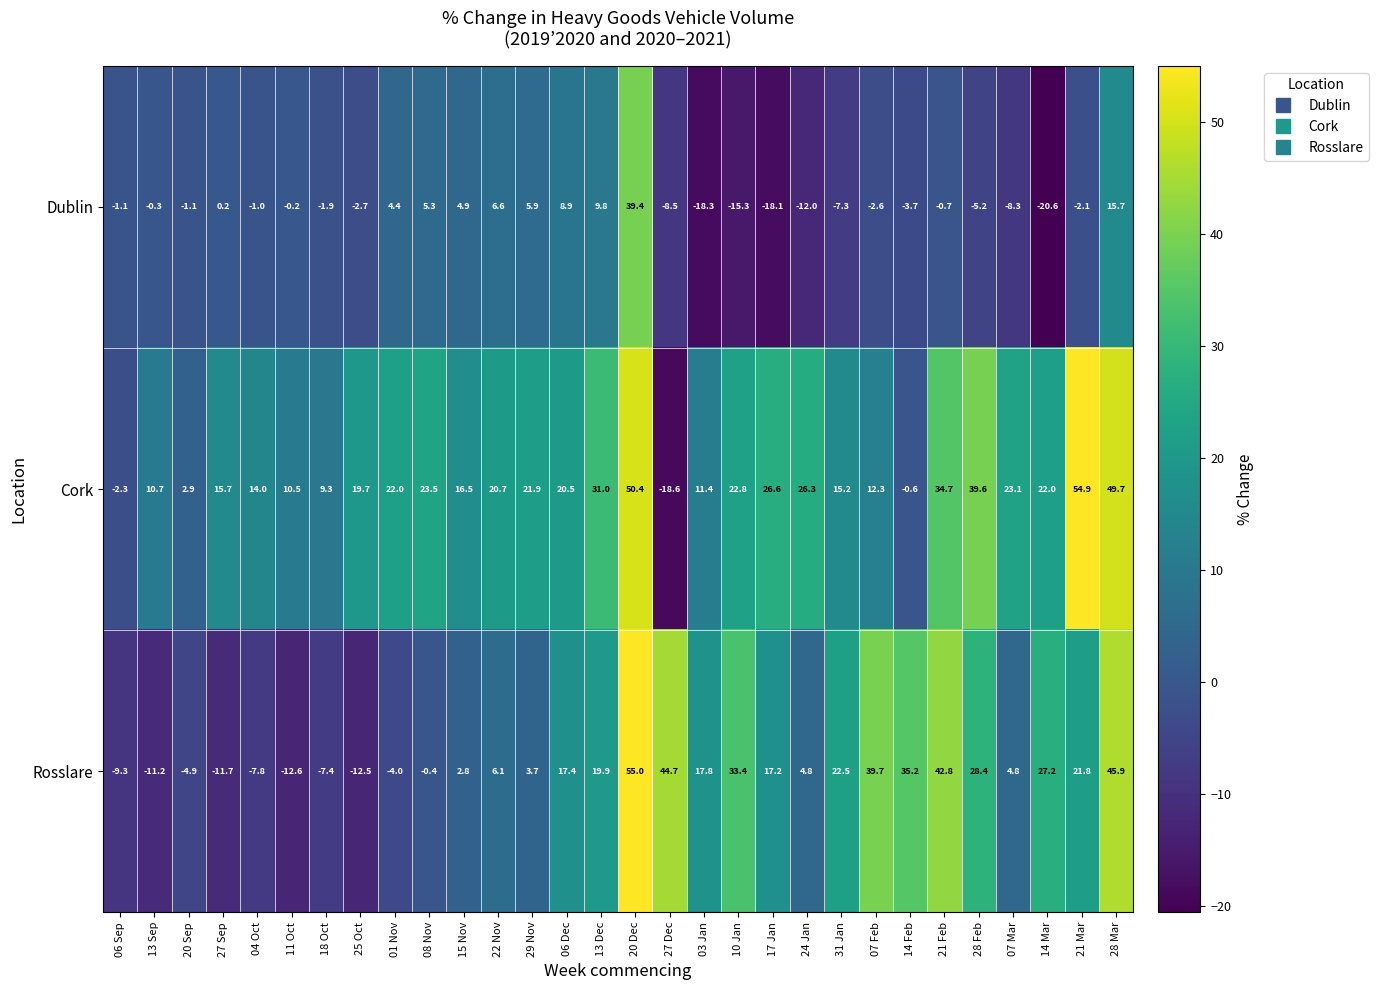

What is the highest value of the Dublin series?

39.4